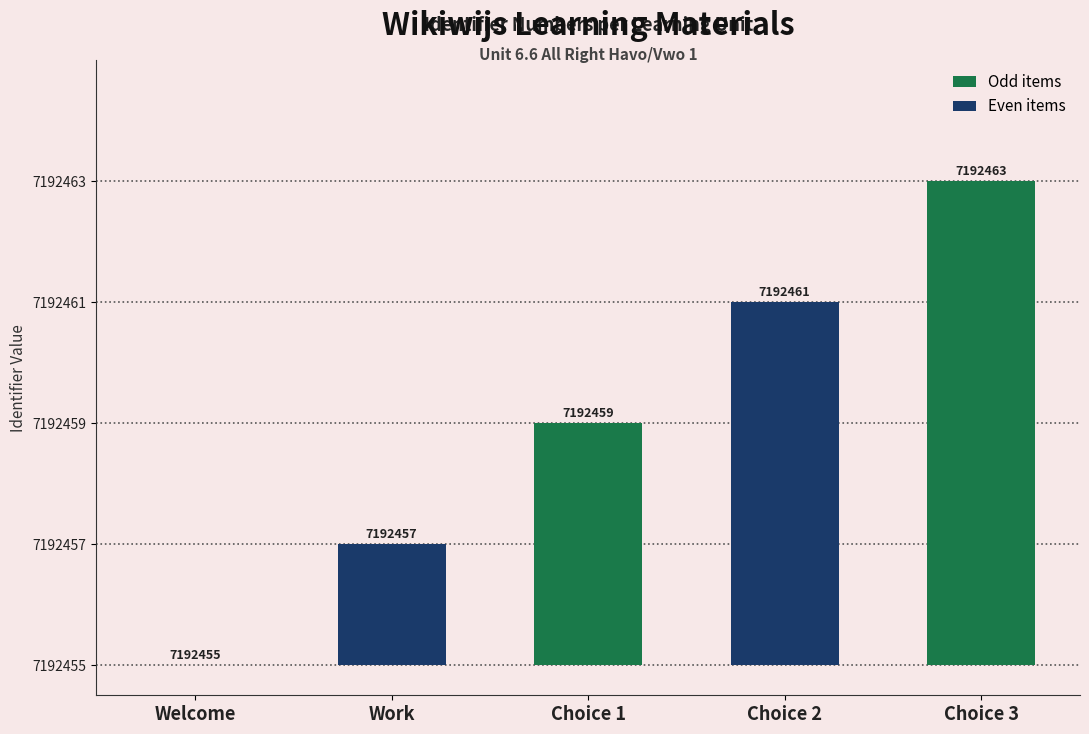

List the labels in order of value, largest first.

Choice 3, Choice 2, Choice 1, Work, Welcome